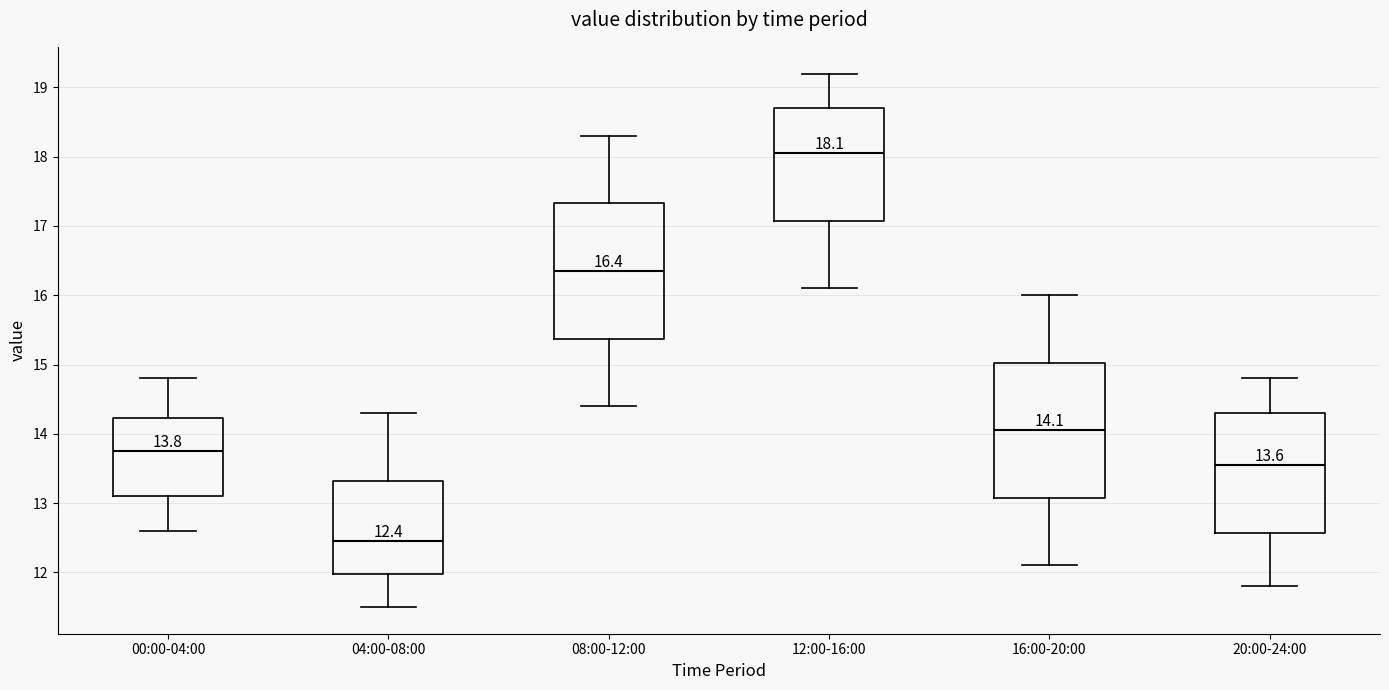

Which box's median line is the highest?

12:00-16:00